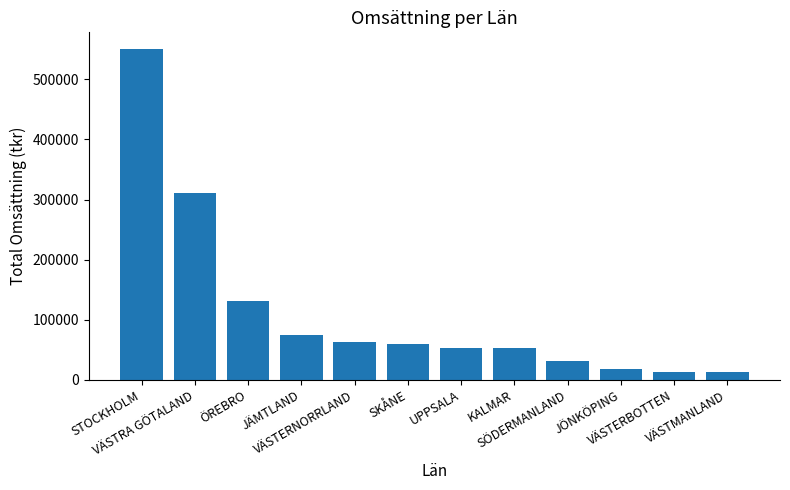

How many bars are there in total?

12